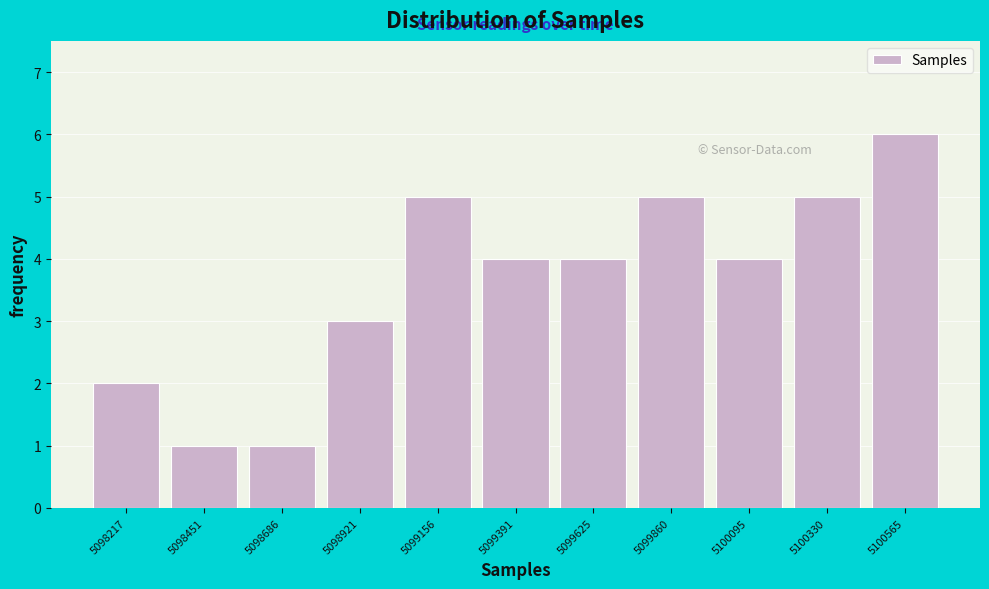

Reading left to right, list all the values displayed in this chart.

5098217=2	5098451=1	5098686=1	5098921=3	5099156=5	5099391=4	5099625=4	5099860=5	5100095=4	5100330=5	5100565=6